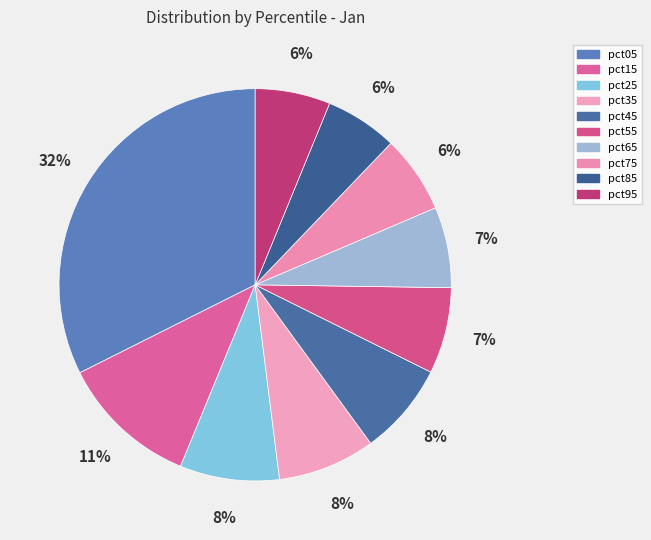

To the nearest percent, what portion does pct05 represent?

32%